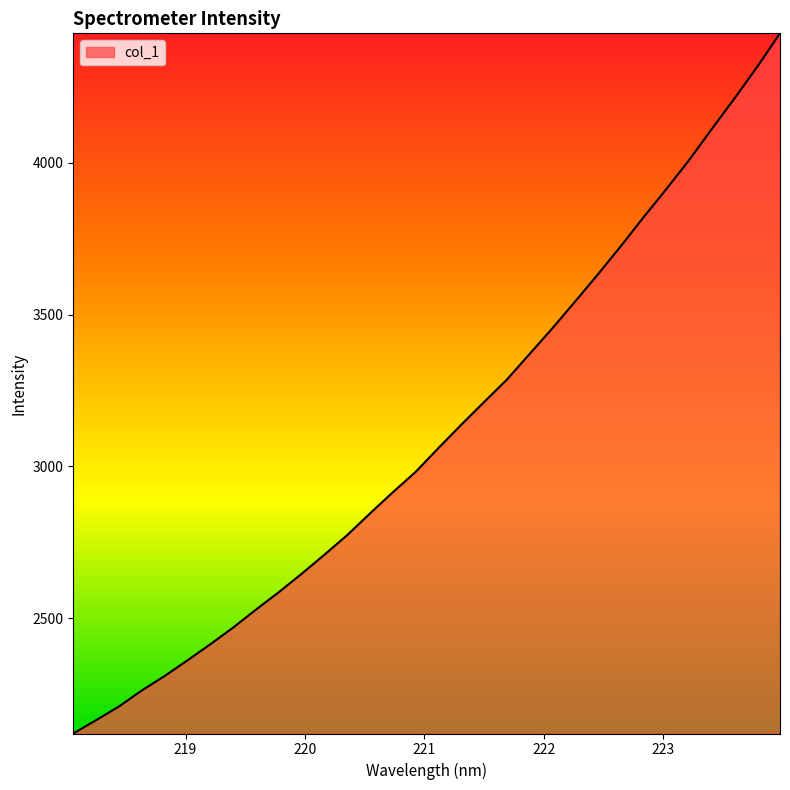

What is the difference between the maximum and minimum values?

2307.1